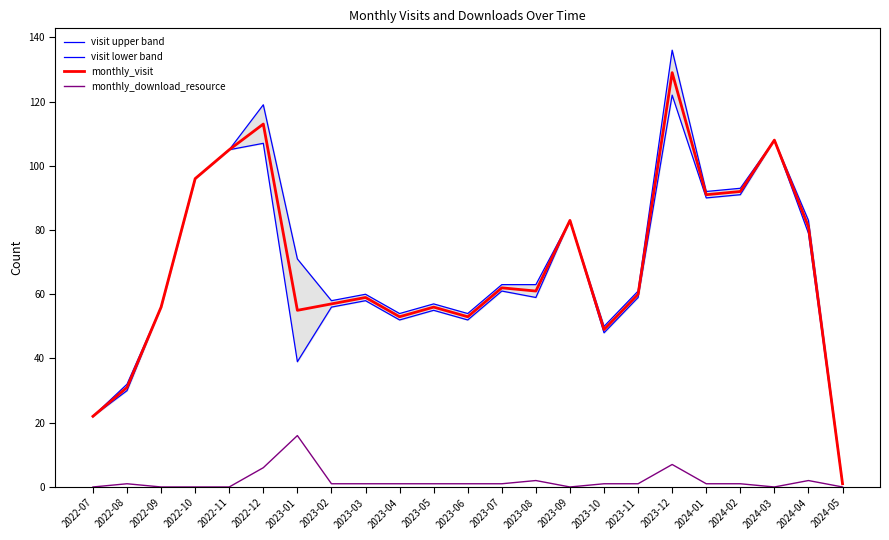

What are all the series names shown in the legend?

visit upper band, visit lower band, monthly_visit, monthly_download_resource